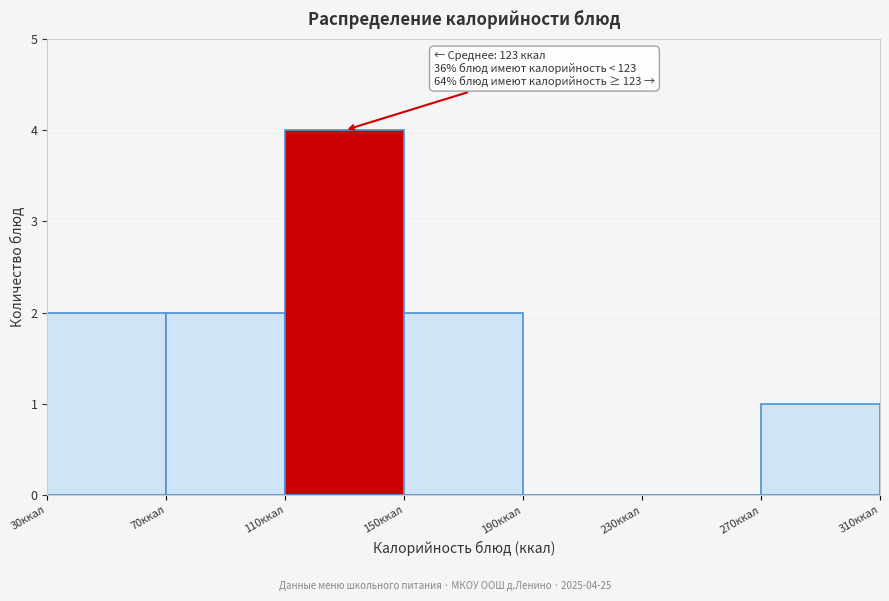

Over which range of the x-axis is the bar tallest?

110 to 150